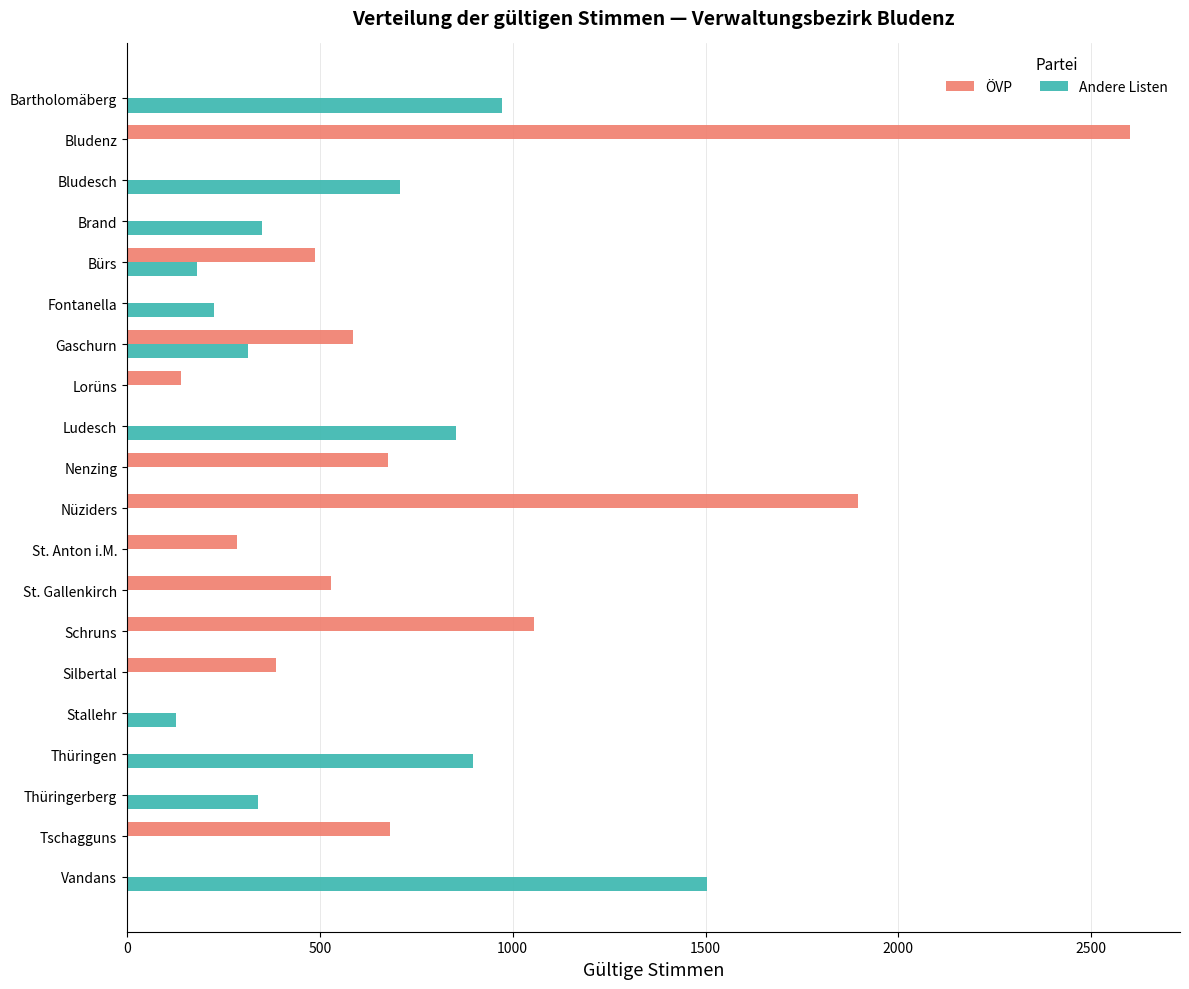

What is the sum of all Andere Listen values?

6473